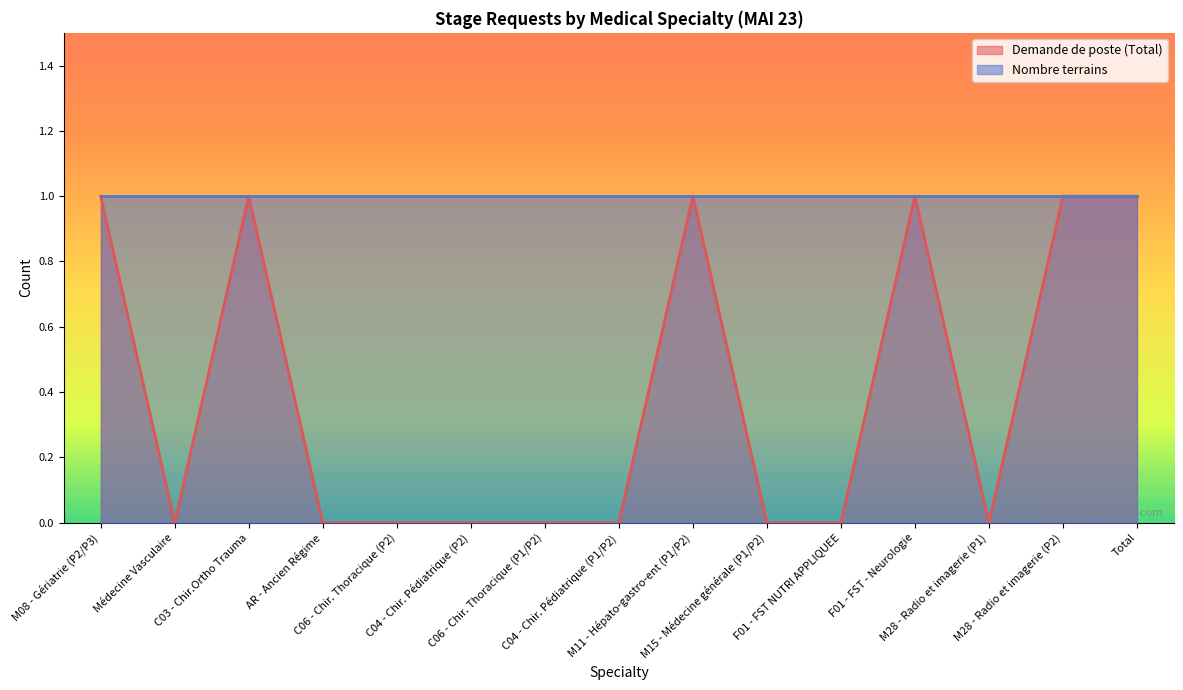

How many values are between 0 and 1?

15